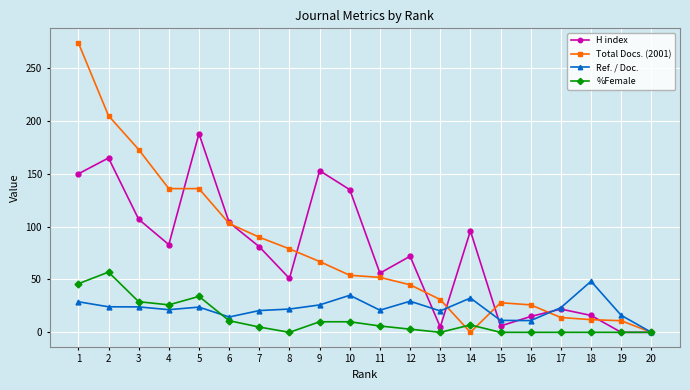

What is the total value across all series at 15?

45.3